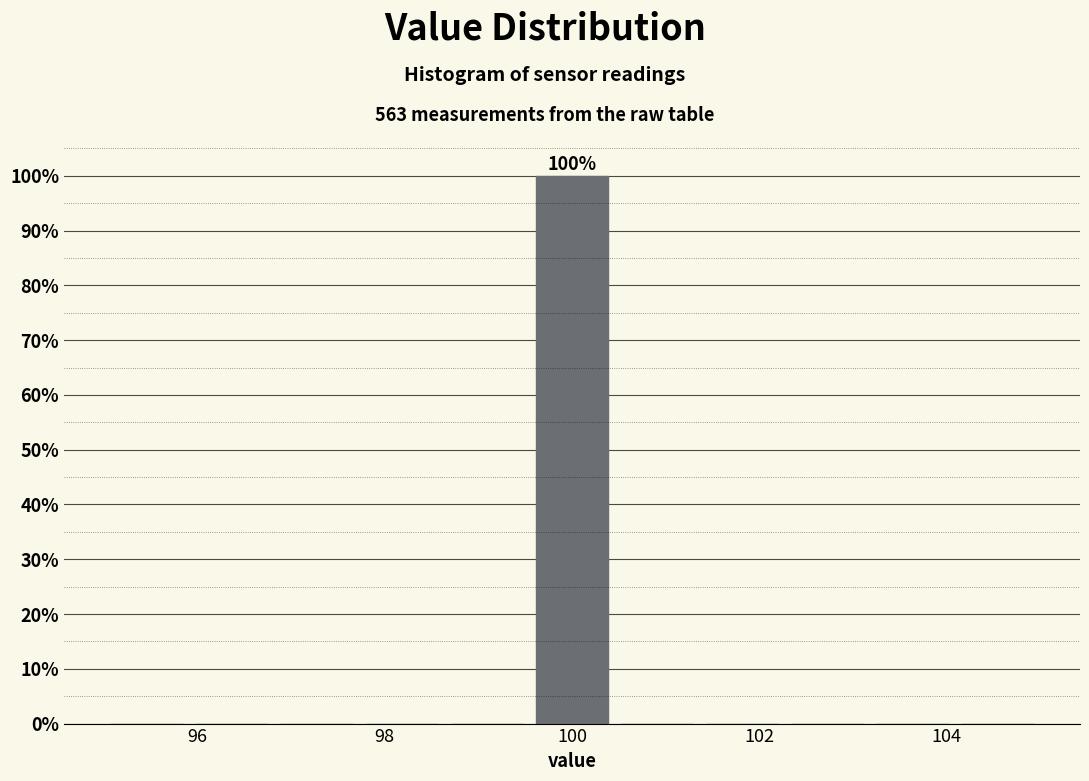

Which range on the x-axis has the tallest bar?

99.6 to 100.4